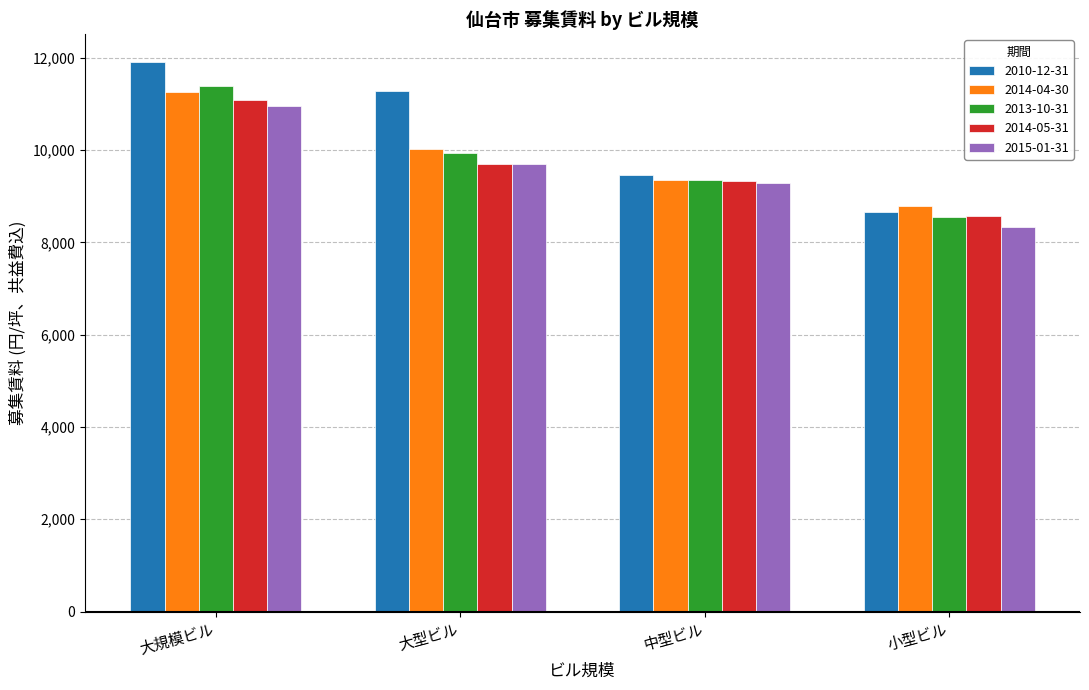

What is the sum of all 2010-12-31 values?

41306